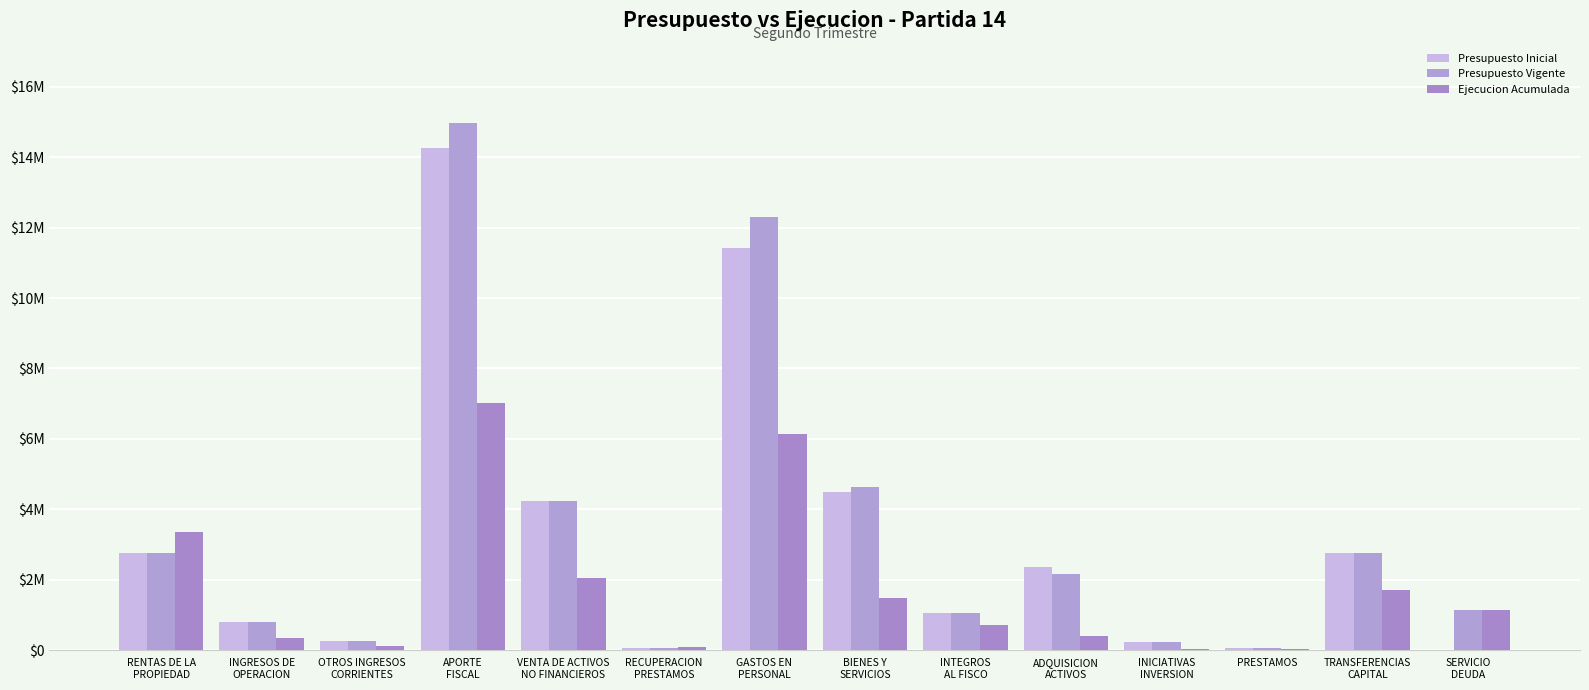

Does the chart contain stacked bars?

No